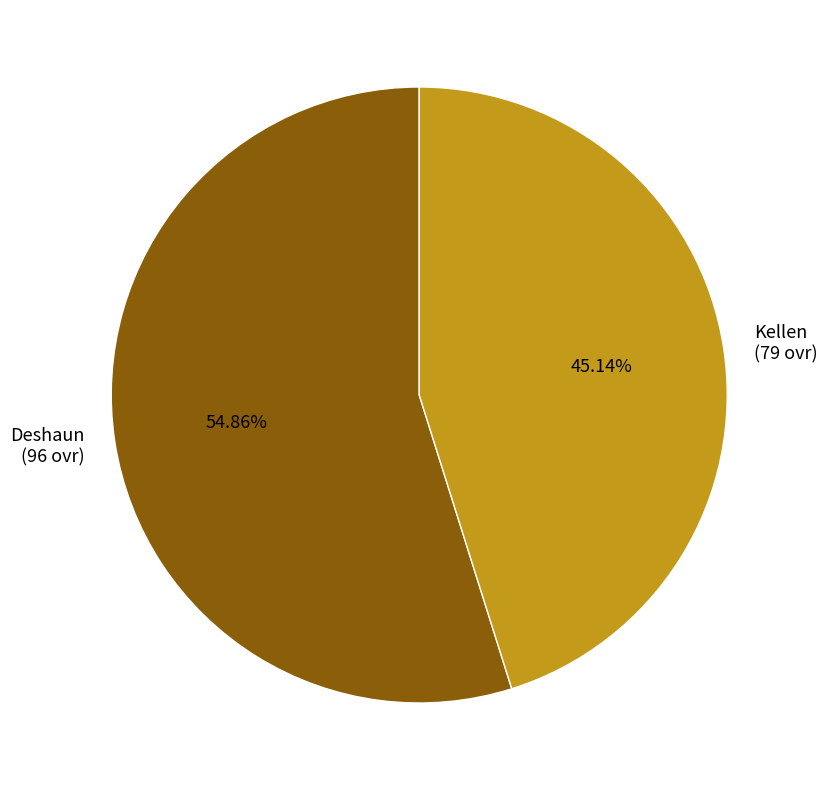

Count the number of slices in the pie.

2